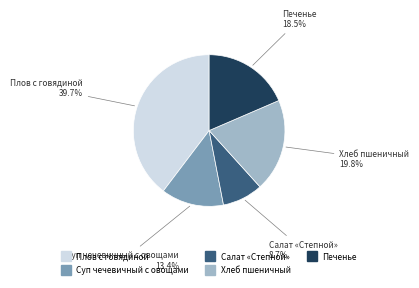

Combined, what portion of the pie is Суп чечевичный с овощами and Плов с говядиной?

53.0%